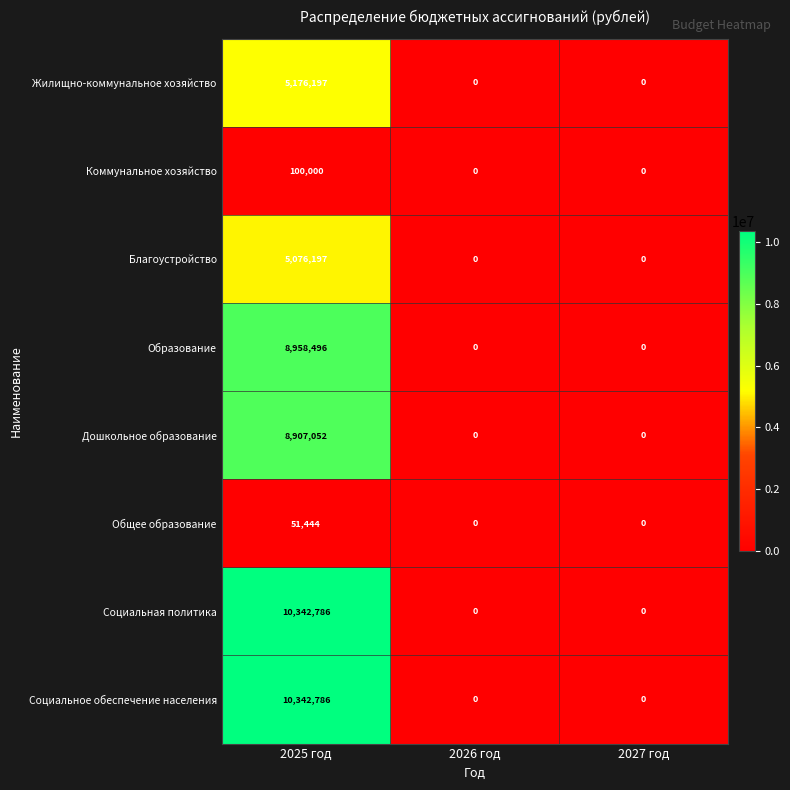

True or false: Образование has a value of -5198933 at 2027 год.

False